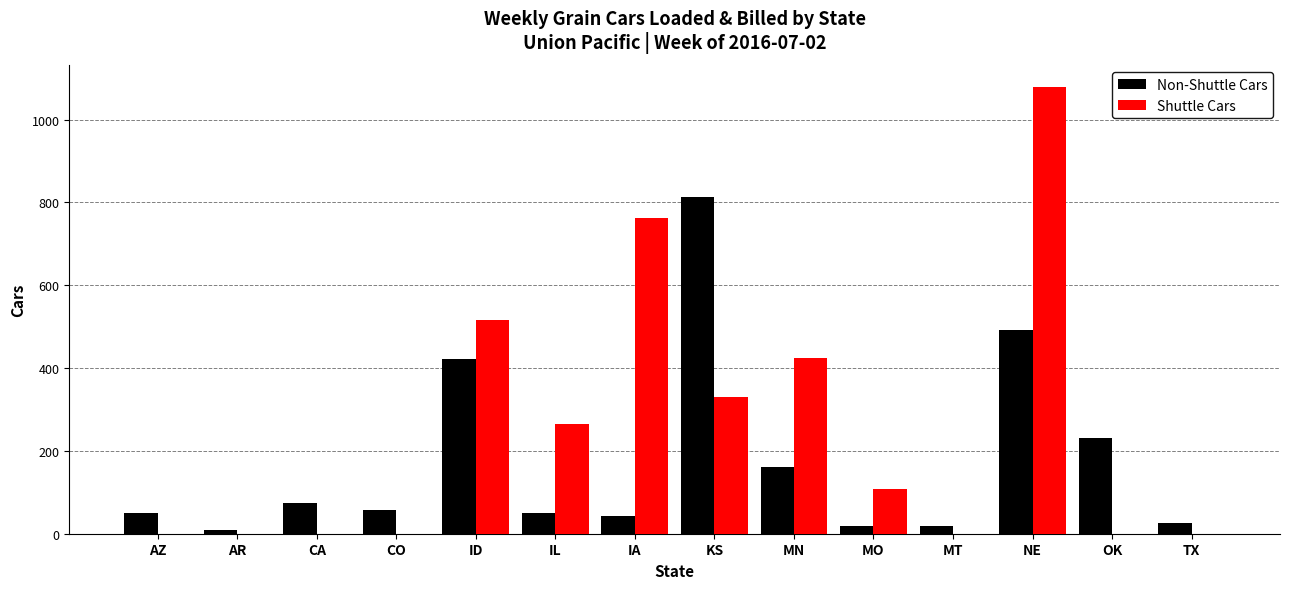

What is the maximum value shown in the chart?

1078